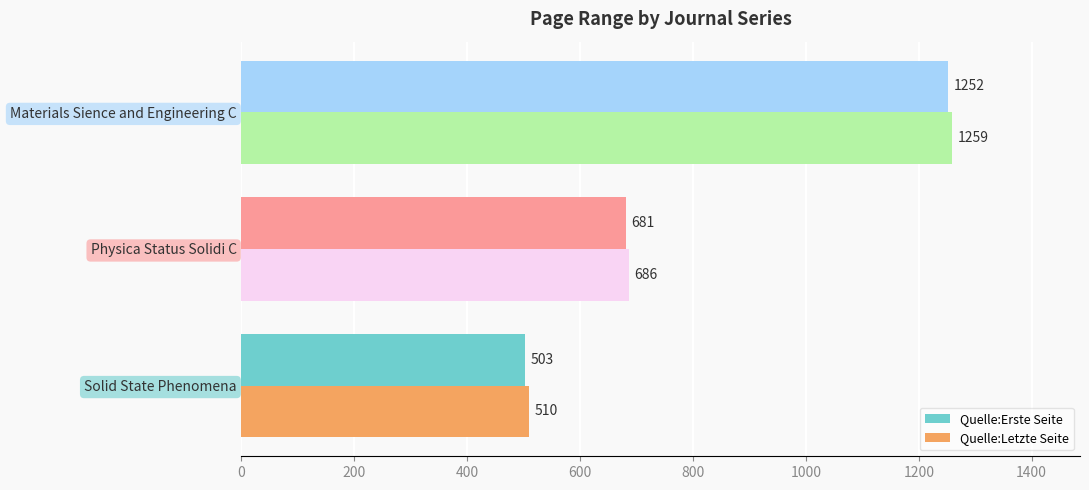

The Quelle:Letzte Seite series shows 686 at Physica Status Solidi C. True or false?

True